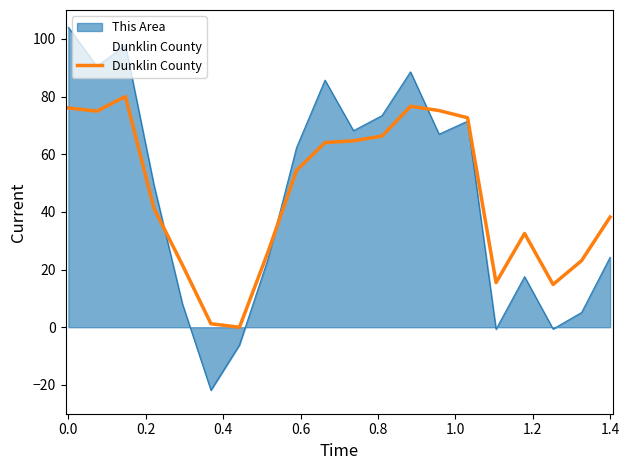

Is it true that the value at 15 is 6.4?

False